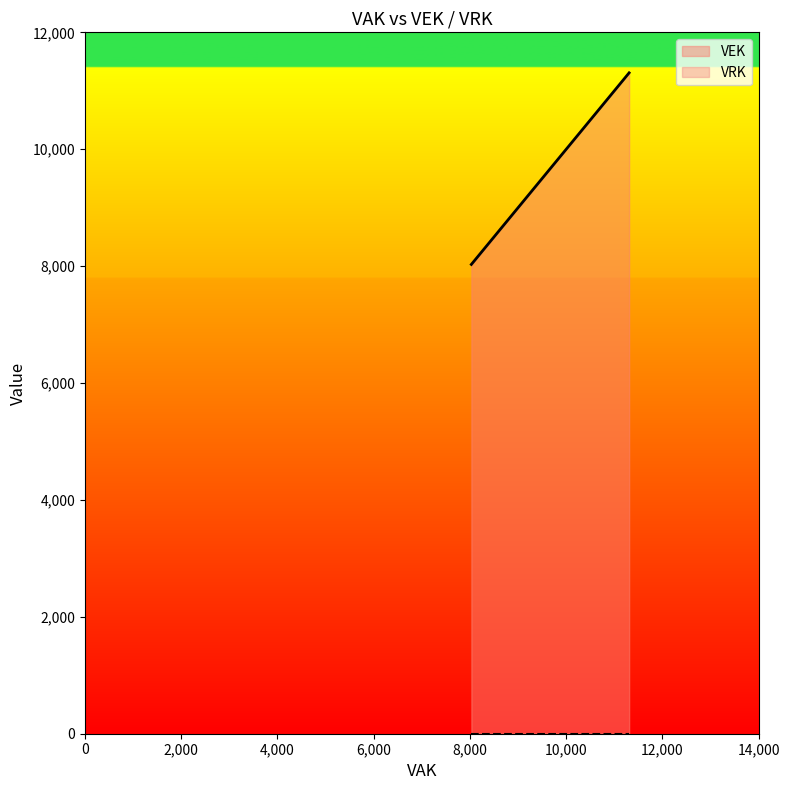

Is it true that the value at 2023 1ste aanpassing – ontwerp is 4811?

False